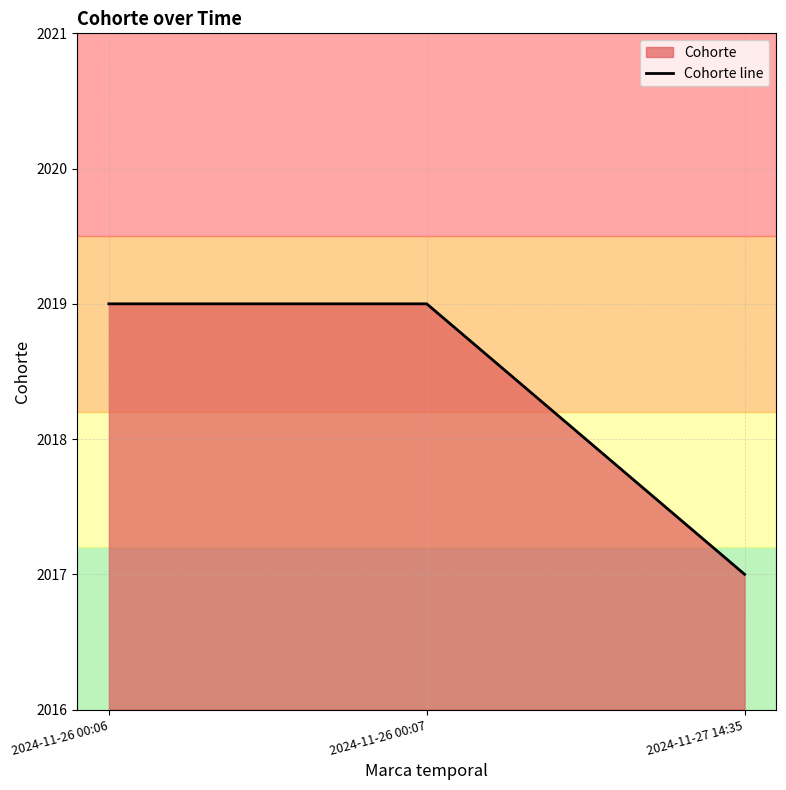

At which category does the chart reach its peak across all series?

2024-11-26 00:06